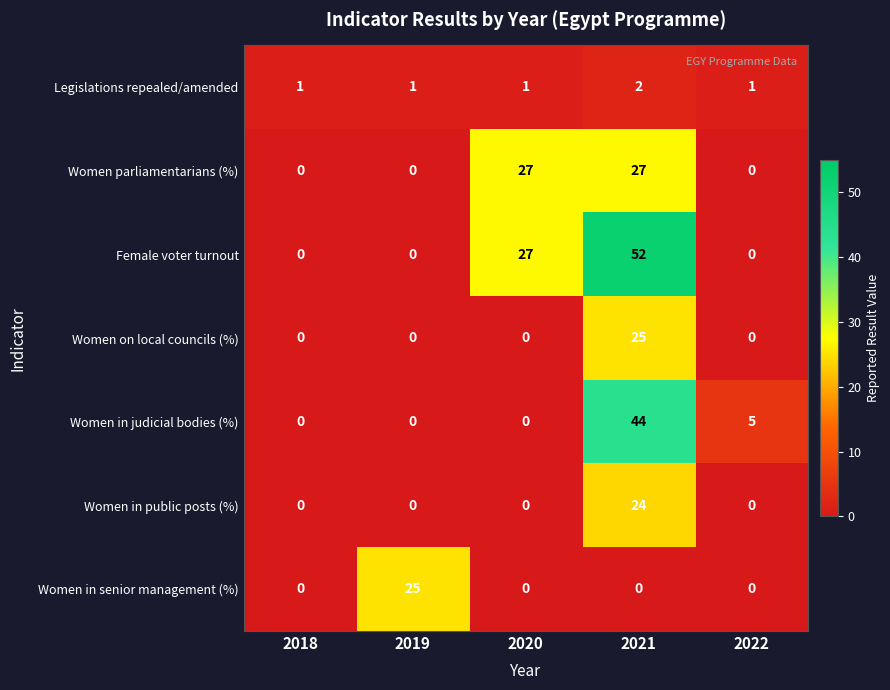

The value of Female voter turnout at 2018 is -18. True or false?

False